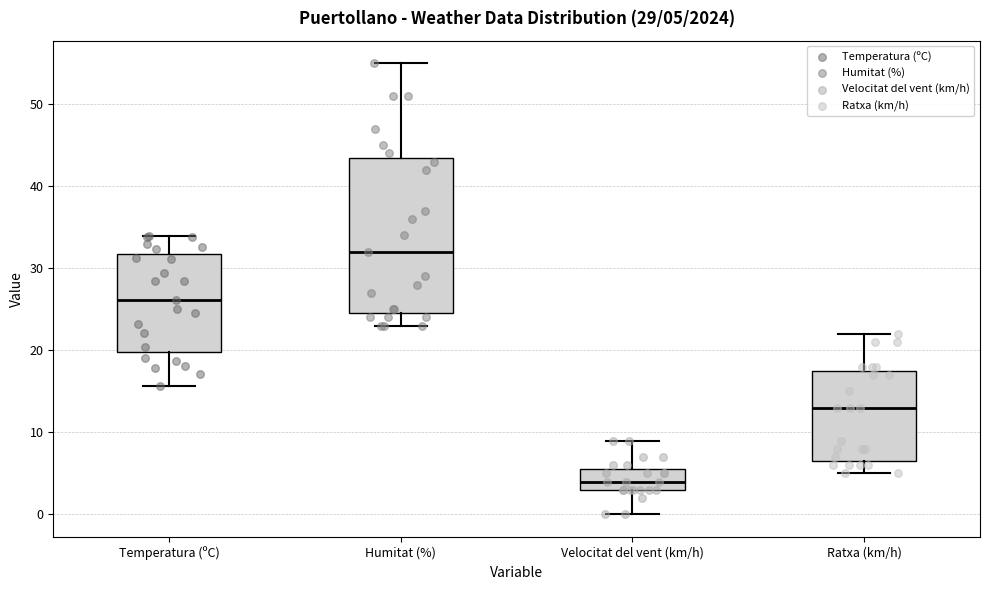

Comparing the boxes themselves (not the whiskers), which one is the tallest?

Humitat (%)